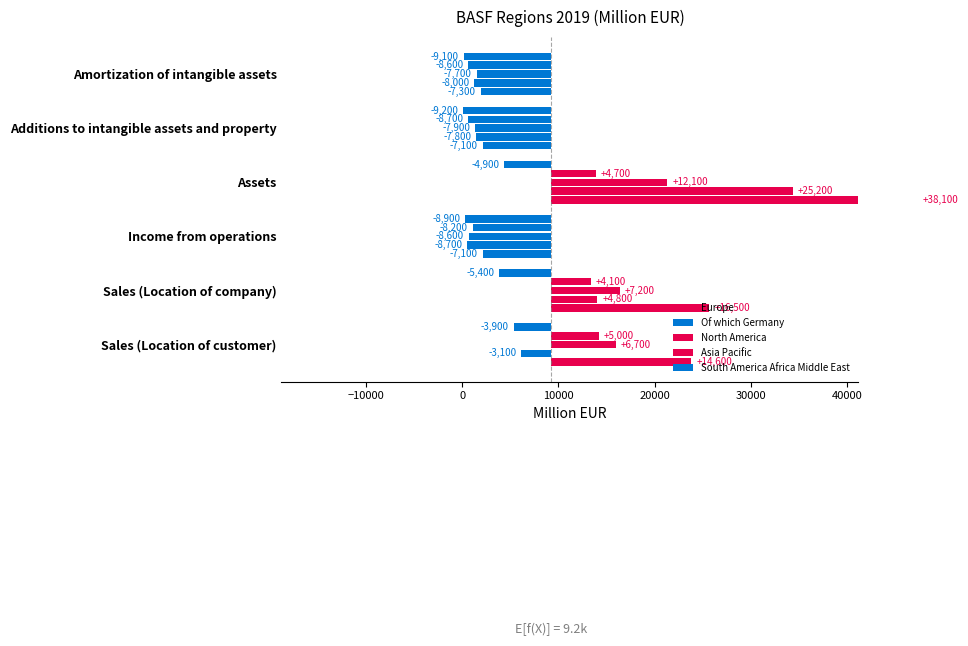

Reading left to right, what are all the values shown in this chart?

Europe: 14633.4	16512.4	-7068.6	38153.4	-7058.6	-7297.6
Of which Germany: -3070.6	4855.4	-8689.6	25218.4	-7734.6	-7958.6
North America: 6754.4	7226.4	-8501.6	12151.4	-7883.6	-7692.6
Asia Pacific: 5009.4	4190.4	-8111.6	4718.4	-8612.6	-8594.6
South America Africa Middle East: -3855.6	-5387.6	-8891.6	-4847.6	-9122.6	-9043.6